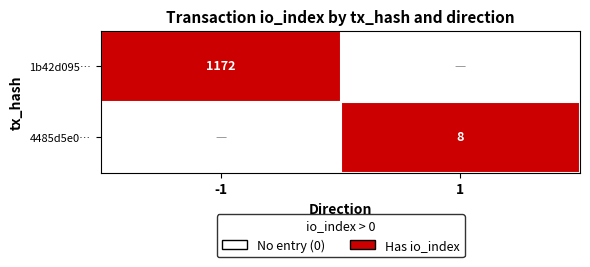

At which category is the sum across all series the highest?

-1